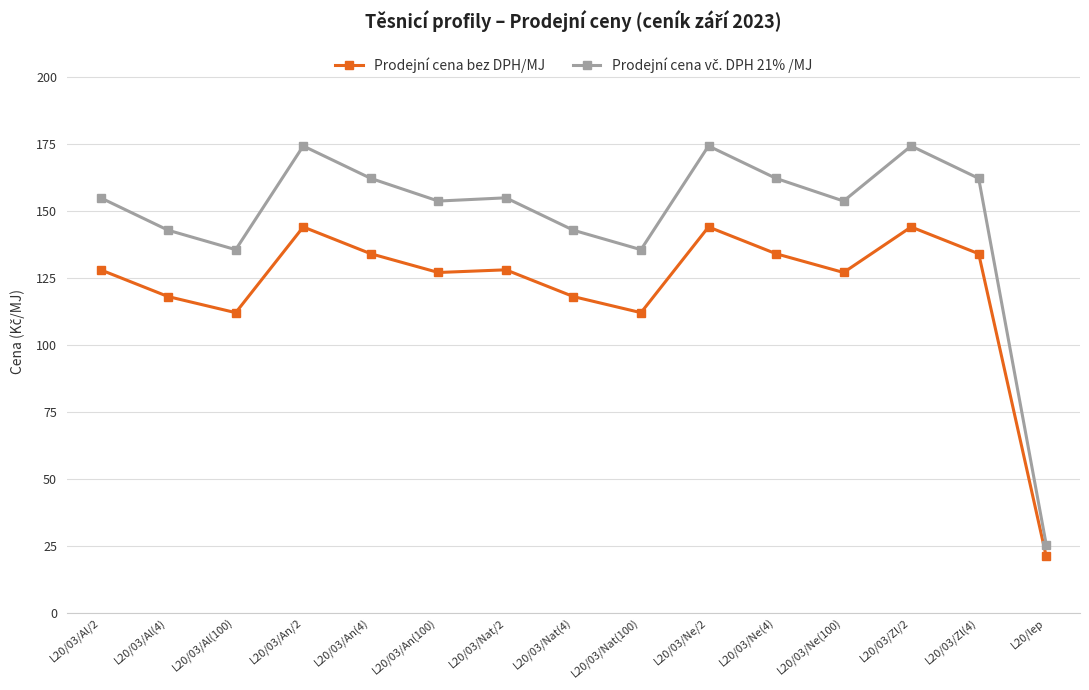

Count the number of categories in the chart.

15